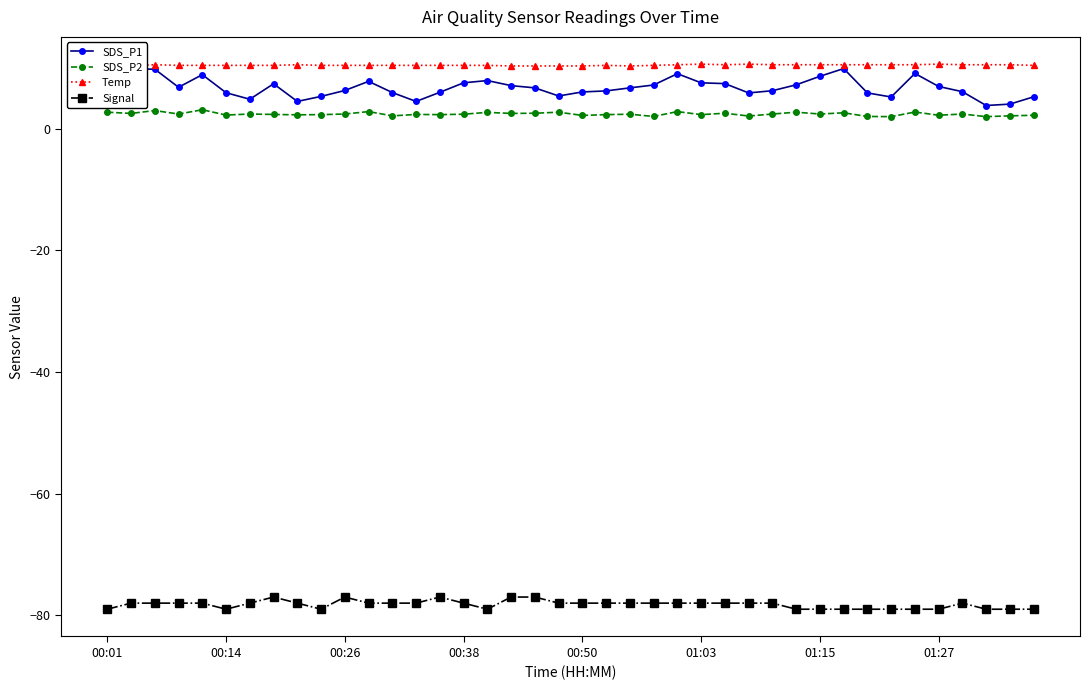

How many data points does each series have?

40